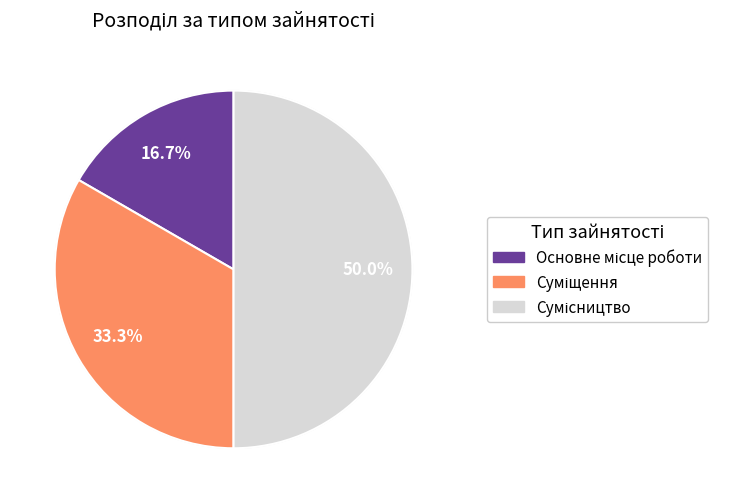

Which has a higher value, Сумісництво or Основне місце роботи?

Сумісництво